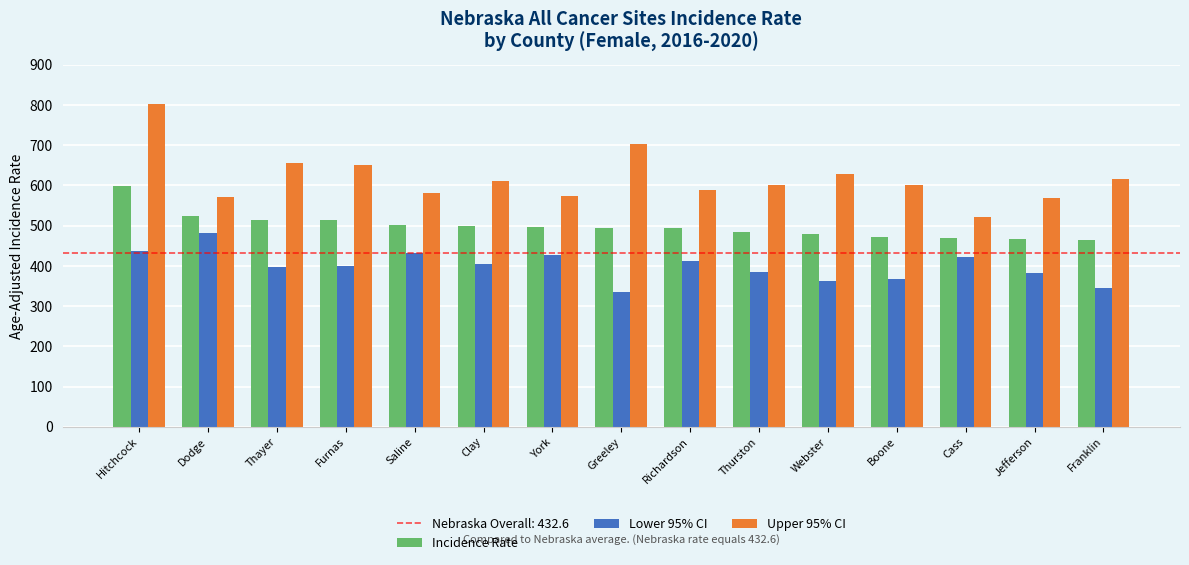

Where does the Incidence Rate series first go above 493?

Hitchcock